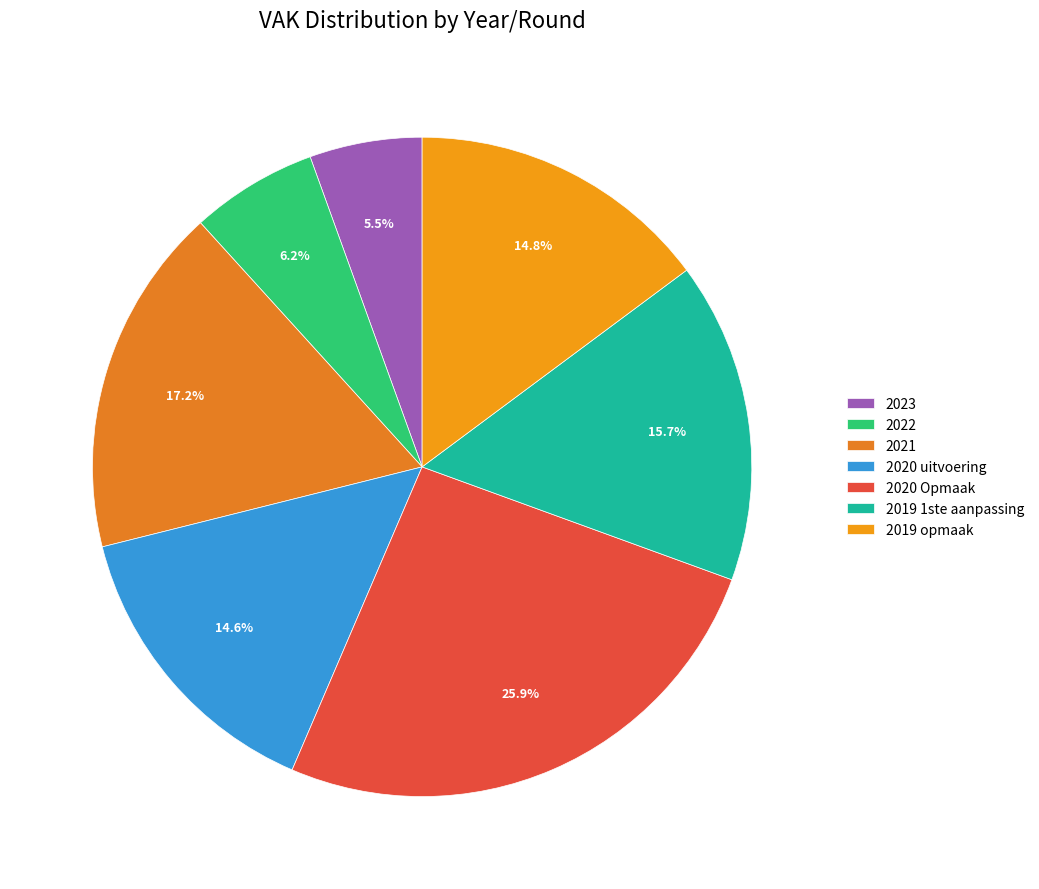

Is it true that 2020 uitvoering is 10% of the pie?

False